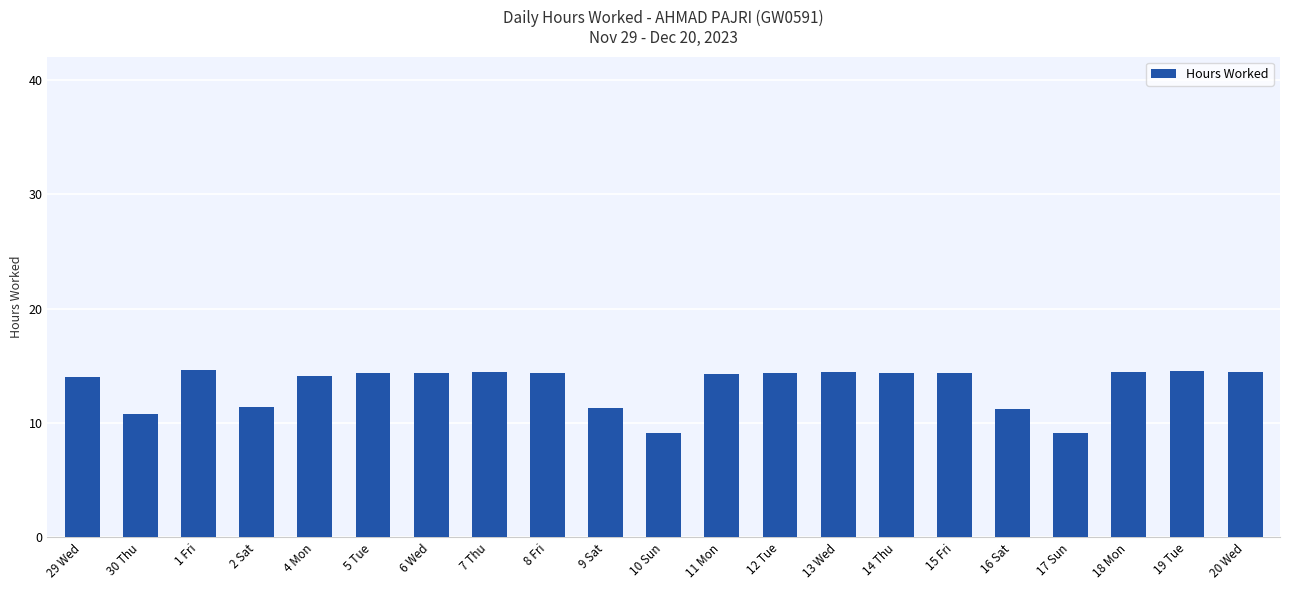

What position from the right is 6 Wed?

15